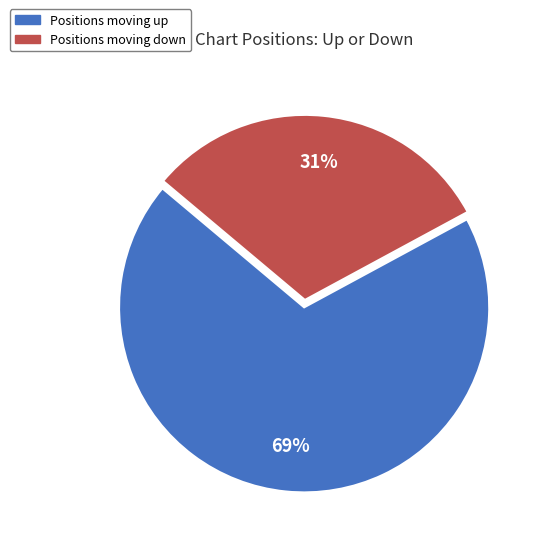

To the nearest percent, what is the average slice percentage?

50%